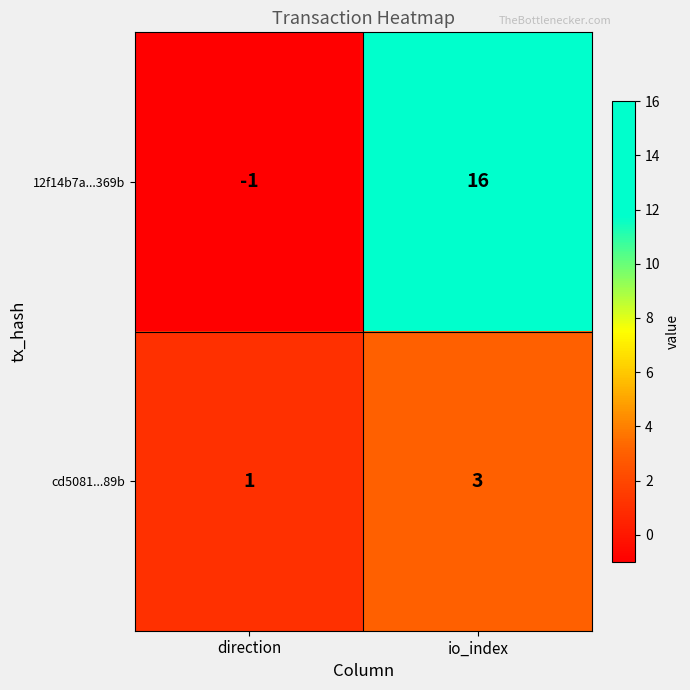

Count the number of categories in the chart.

2